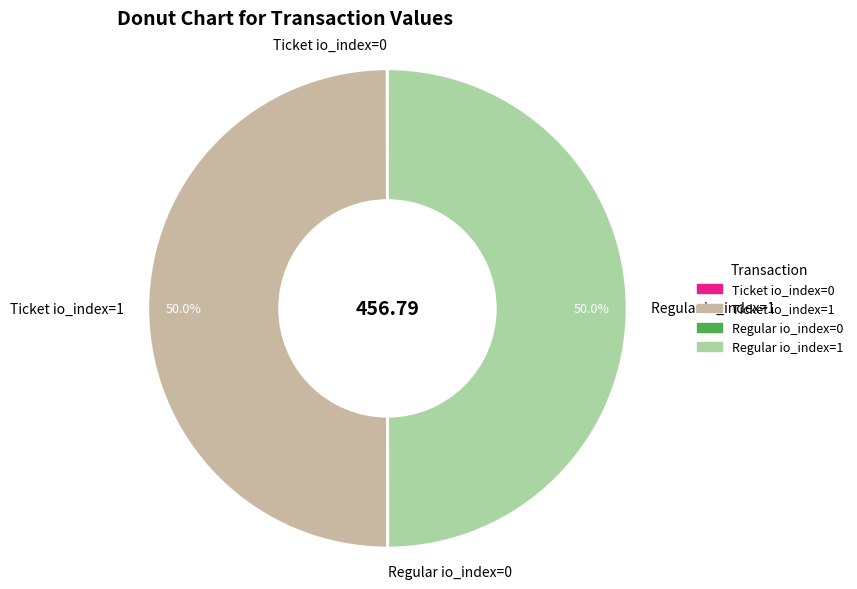

Is the sum of Regular io_index=1 and Ticket io_index=1 greater than half?

Yes